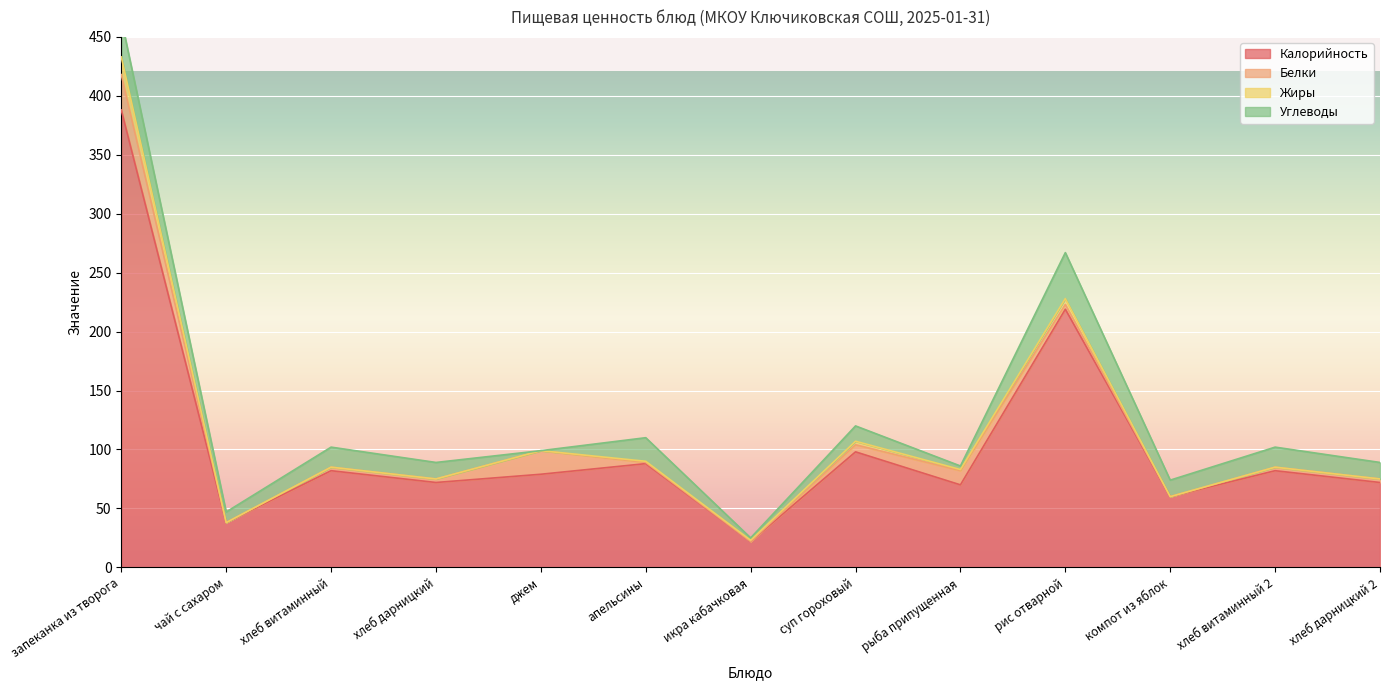

At which label does Углеводы reach its peak?

рис отварной